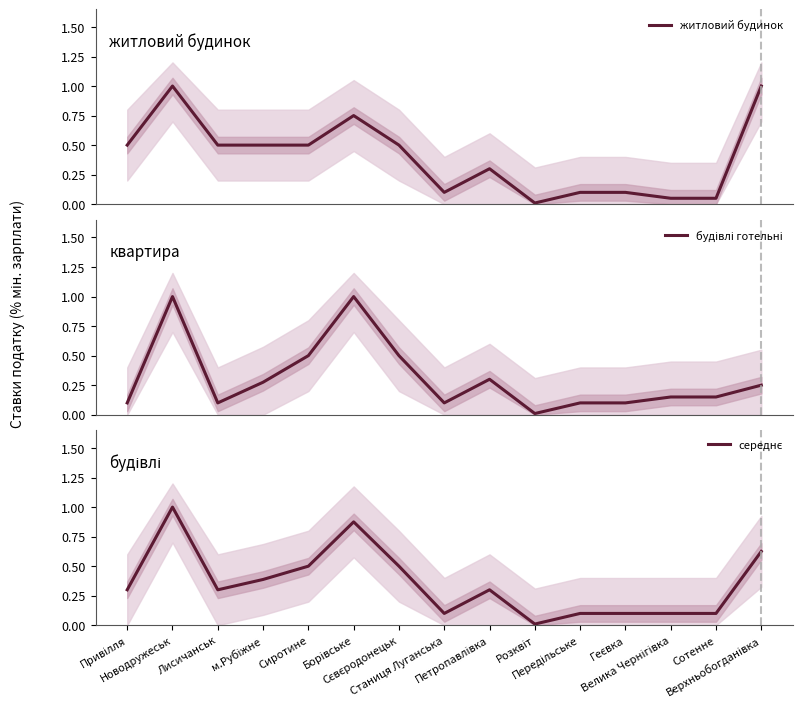

List the labels in order of середнє value, largest first.

Новодружеськ, Борівське, Верхньобогданівка, Сиротине, Сєвєродонецьк, м.Рубіжне, Привілля, Лисичанськ, Петропавлівка, Станиця Луганська, Передільське, Геєвка, Велика Чернігівка, Сотенне, Розквіт